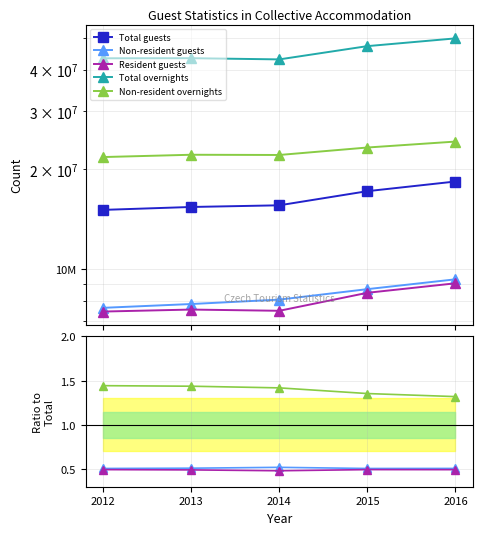

What are all the series names shown in the legend?

Total guests, Non-resident guests, Resident guests, Total overnights, Non-resident overnights